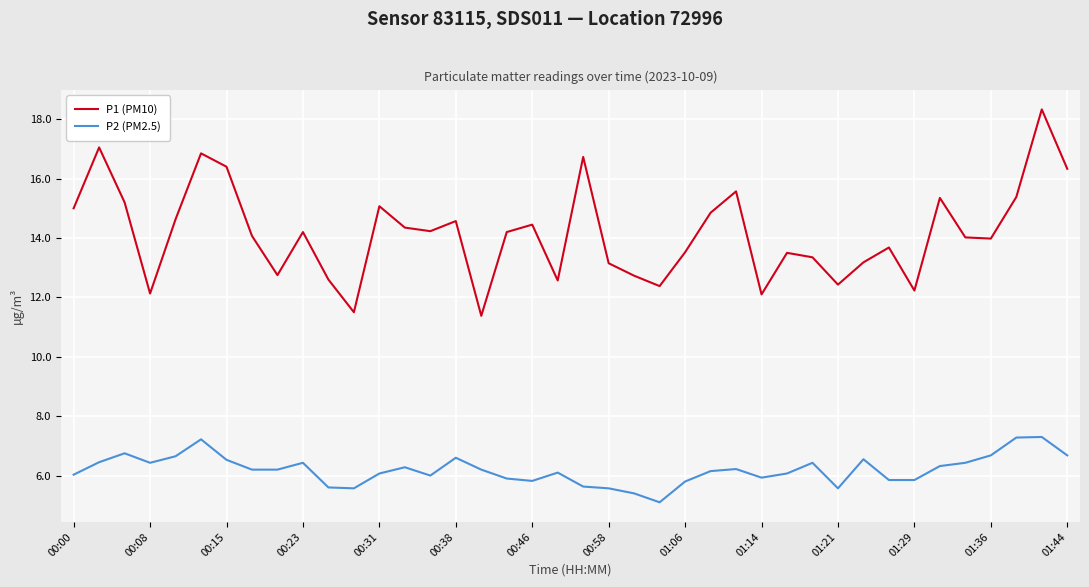

What is the difference between the maximum and minimum values in the P2 (PM2.5) series?

2.2